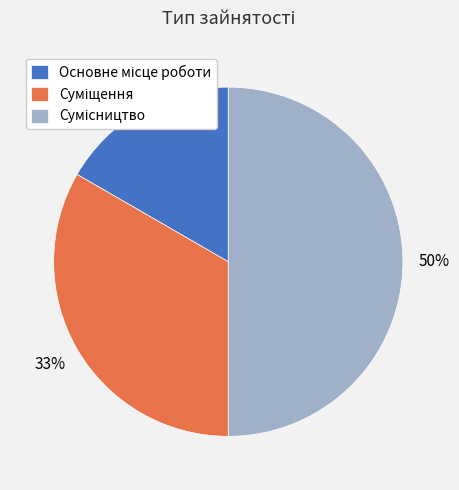

To the nearest percent, what is the average slice percentage?

33%